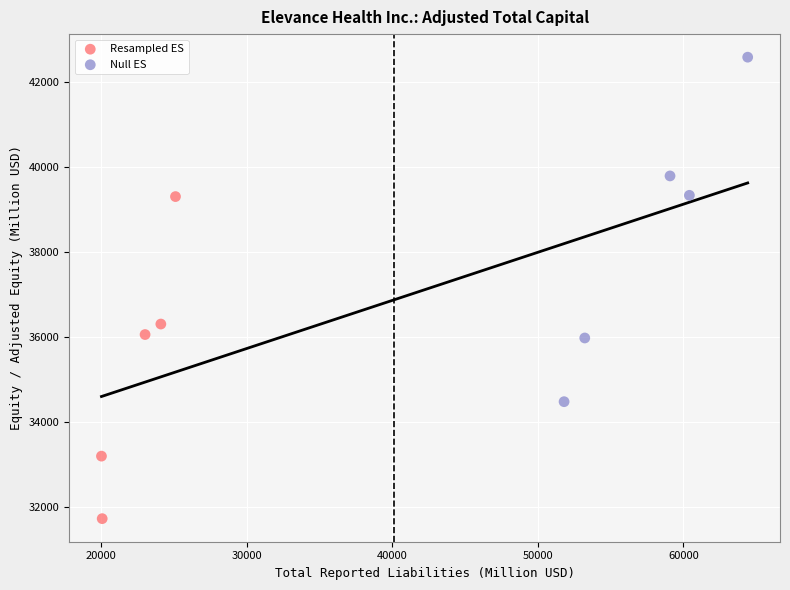

Which series reaches the maximum Y coordinate?

Null ES